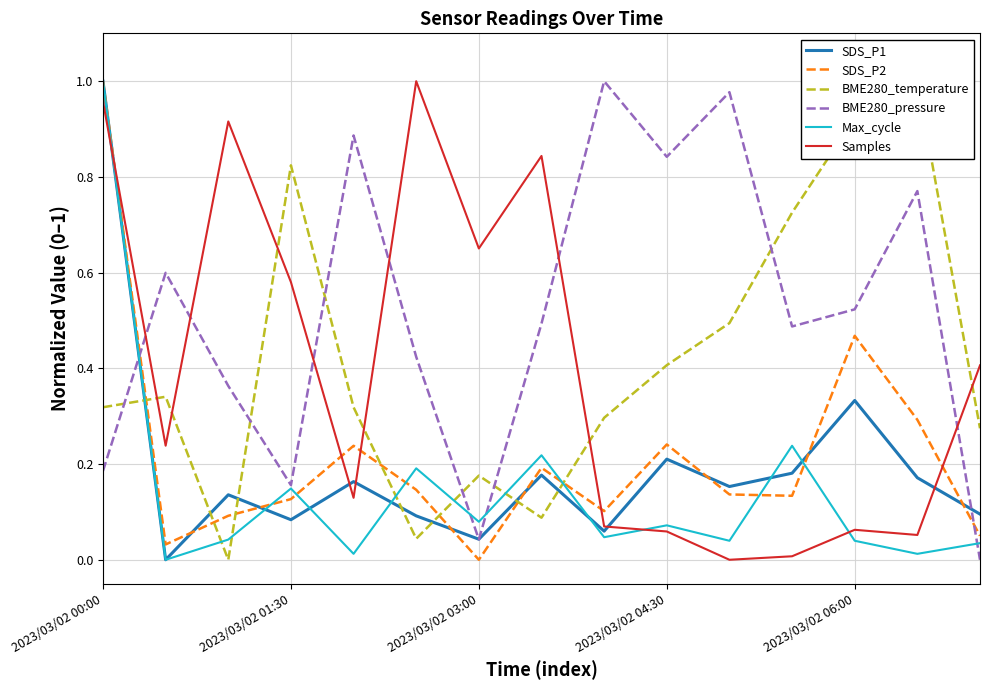

At which label does Max_cycle reach its peak?

2023/03/02 00:00